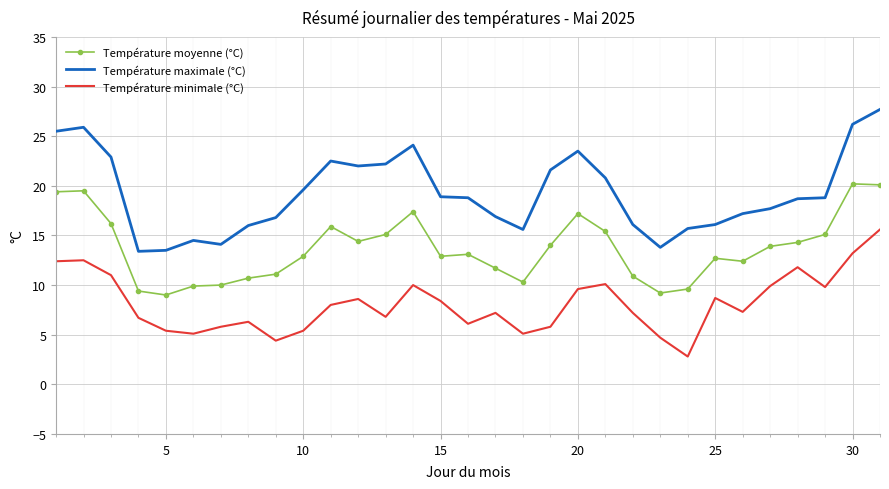

What is the difference between the maximum and minimum values in the Température minimale (°C) series?

12.8